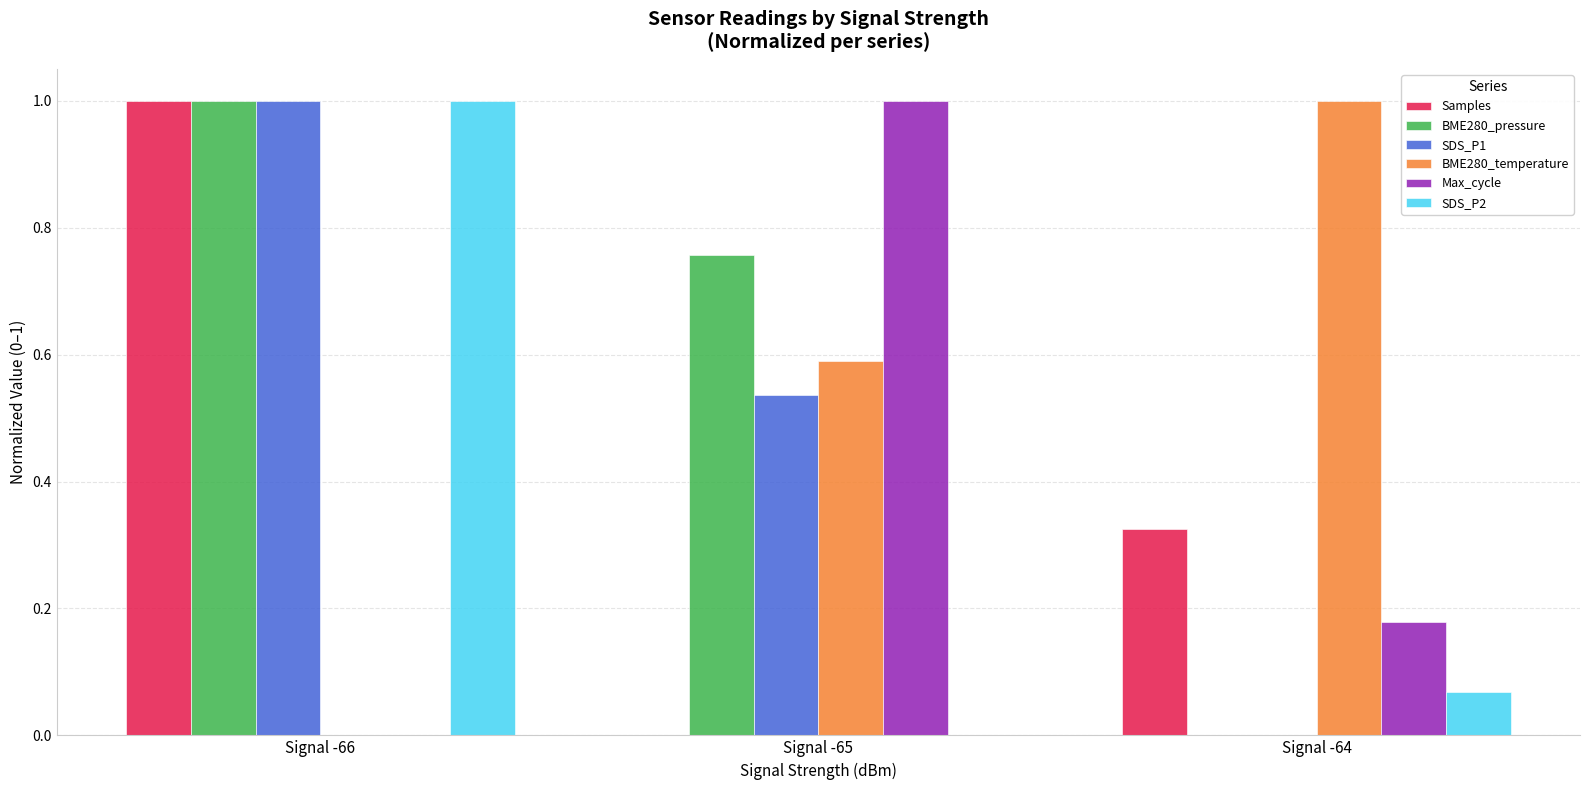

What is the total value across all series at Signal -66?

4.0